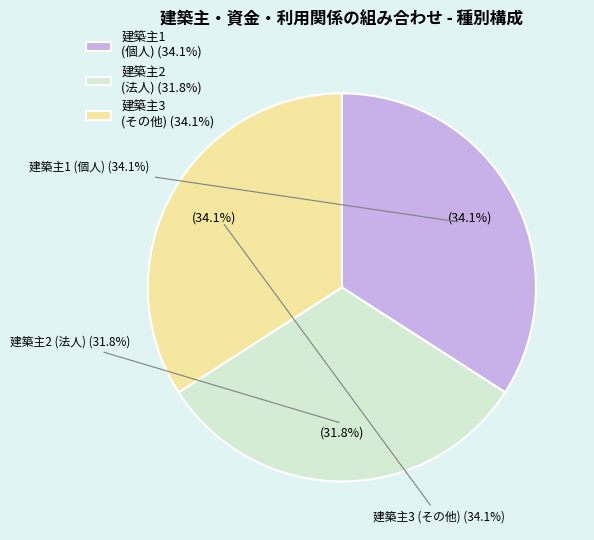

The 113 slice represents 17% of the pie. True or false?

False